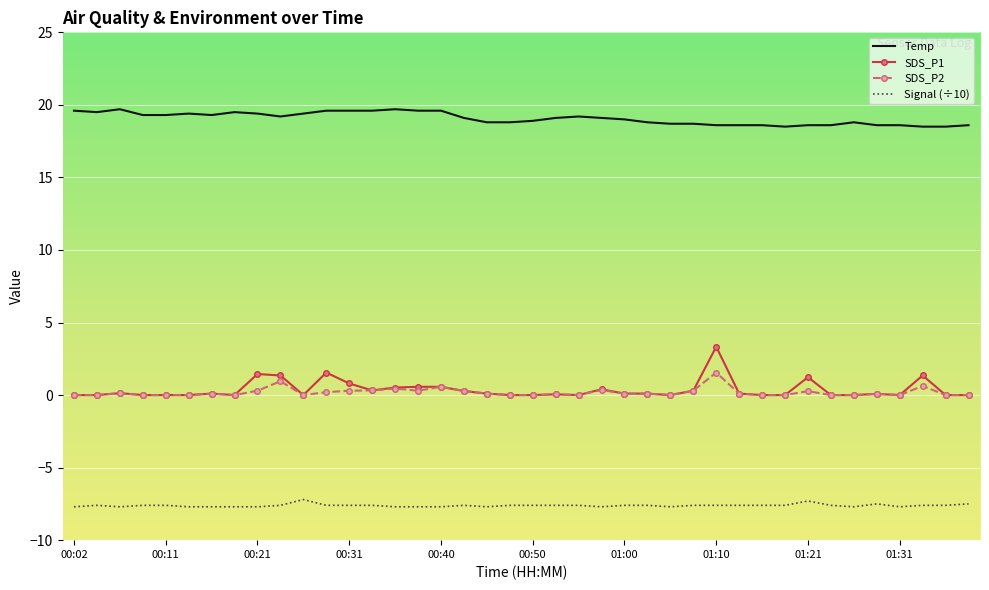

Which series has the largest total across all categories?

Temp